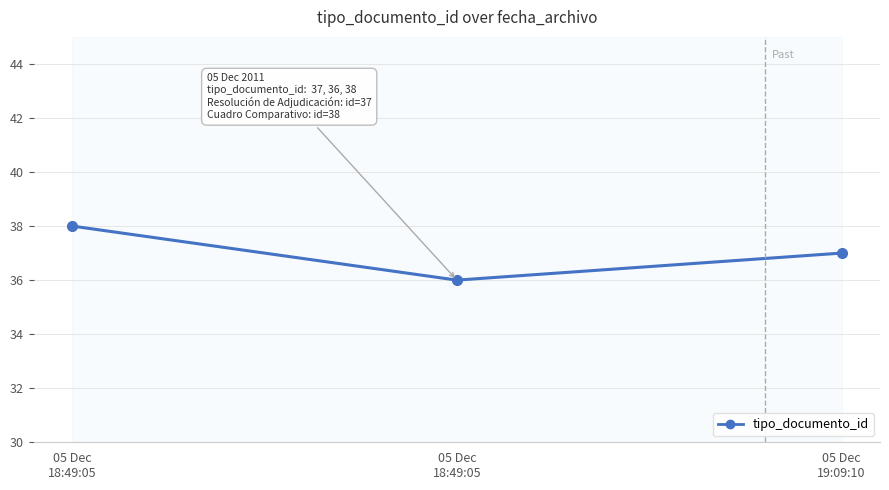

Rank the categories by value from lowest to highest.

05 Dec
18:49:05, 05 Dec
19:09:10, 05 Dec
18:49:05